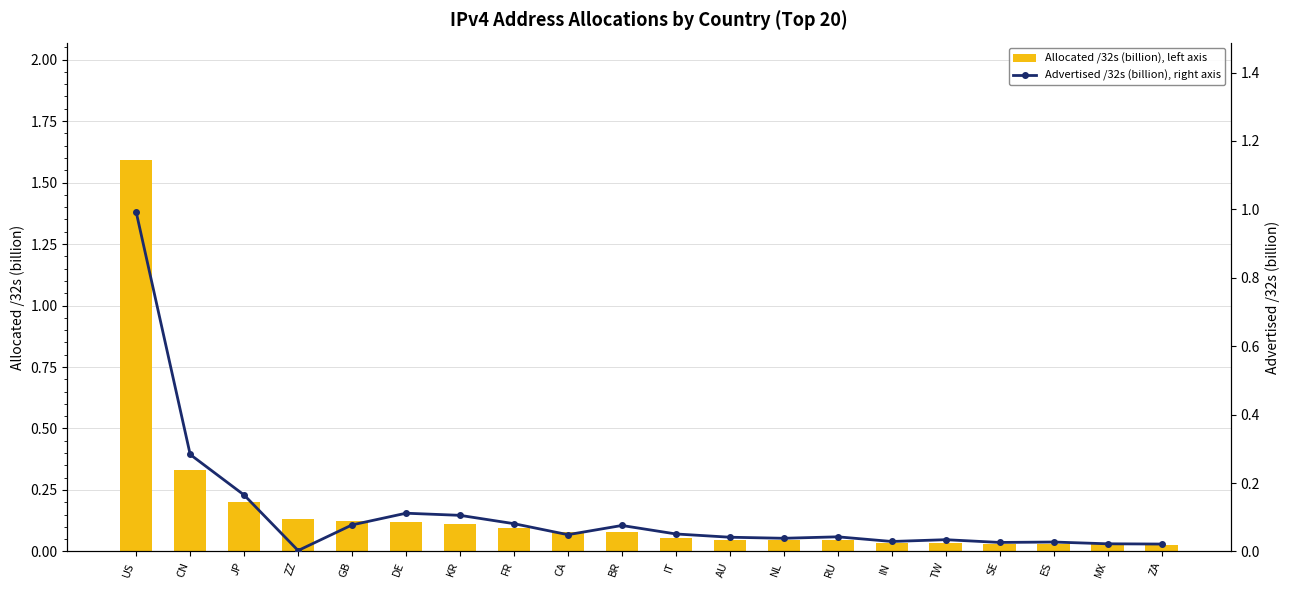

What is the highest value of the Advertised /32s (billion), right axis series?

1.0